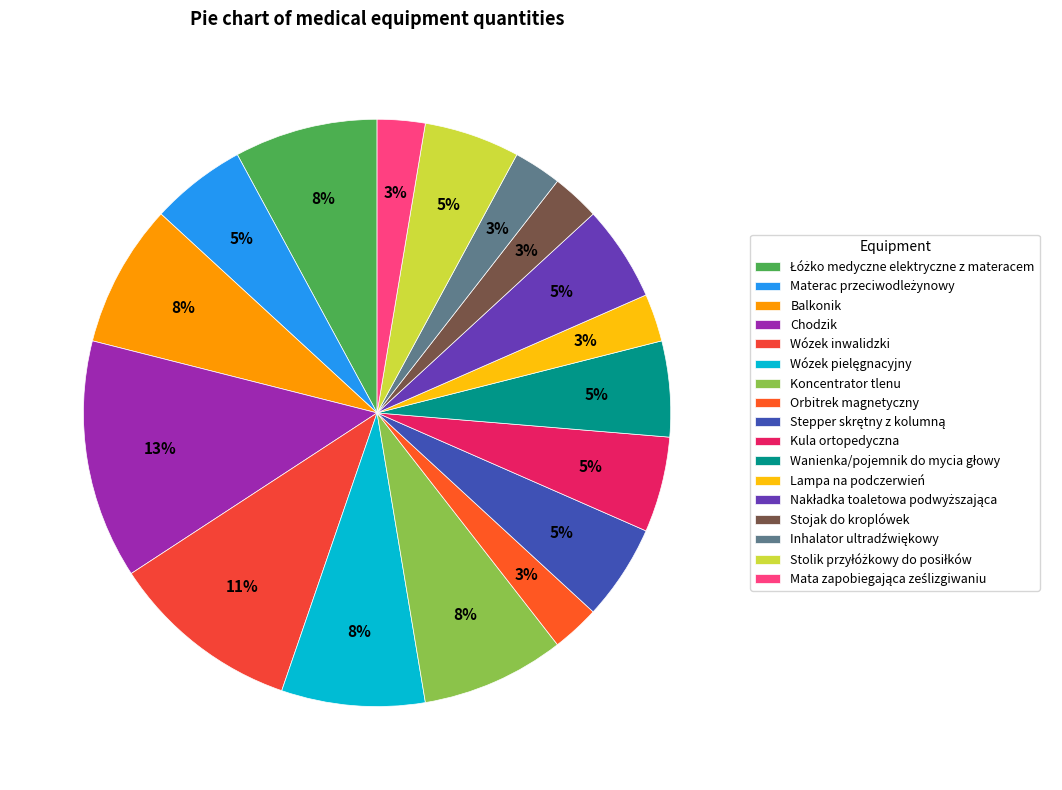

How many slices are in this pie chart?

17